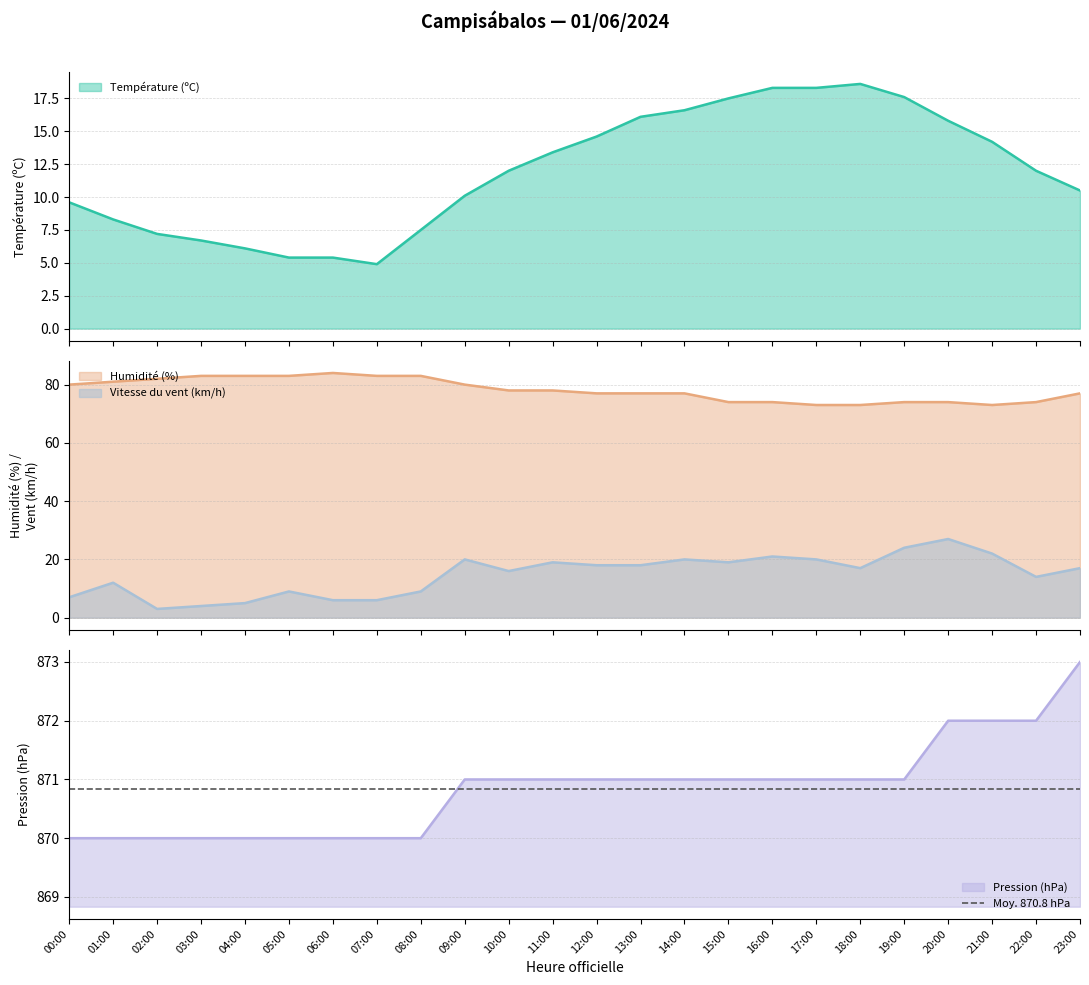

Which series has the largest range (max minus min)?

Vitesse du vent (km/h)